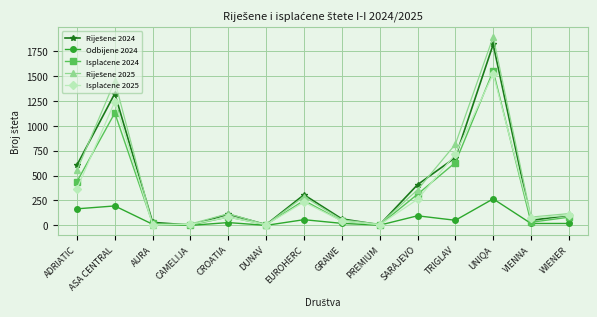

The value of Odbijene 2024 at CAMELIJA is -156. True or false?

False